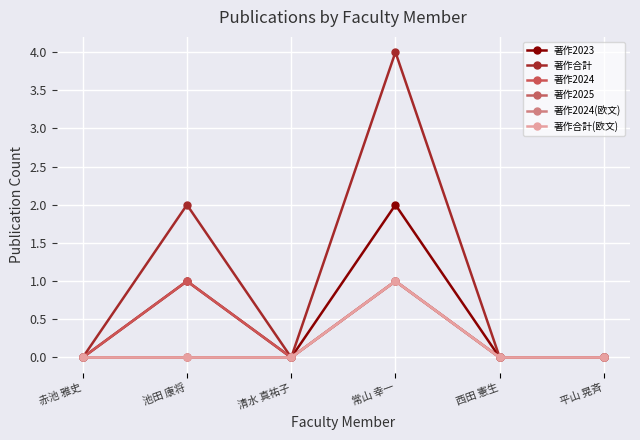

Reading left to right, what are all the values shown in this chart?

著作2023: 赤池 雅史=0	池田 康将=1	清水 真祐子=0	常山 幸一=2	西田 憲生=0	平山 晃斉=0
著作合計: 赤池 雅史=0	池田 康将=2	清水 真祐子=0	常山 幸一=4	西田 憲生=0	平山 晃斉=0
著作2024: 赤池 雅史=0	池田 康将=1	清水 真祐子=0	常山 幸一=1	西田 憲生=0	平山 晃斉=0
著作2025: 赤池 雅史=0	池田 康将=0	清水 真祐子=0	常山 幸一=1	西田 憲生=0	平山 晃斉=0
著作2024(欧文): 赤池 雅史=0	池田 康将=0	清水 真祐子=0	常山 幸一=1	西田 憲生=0	平山 晃斉=0
著作合計(欧文): 赤池 雅史=0	池田 康将=0	清水 真祐子=0	常山 幸一=1	西田 憲生=0	平山 晃斉=0